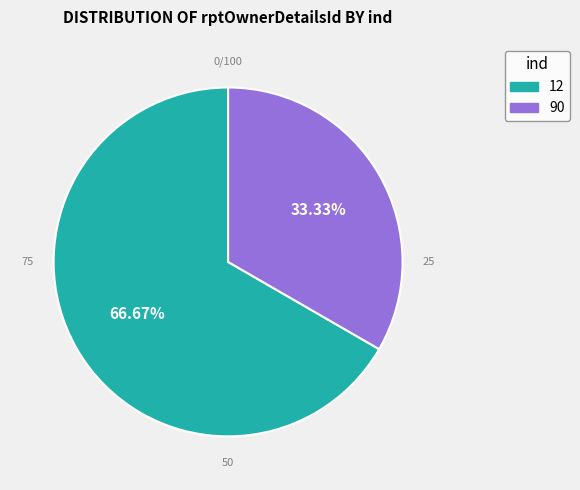

To the nearest percent, what is the difference between the largest and smallest slice percentages?

33%